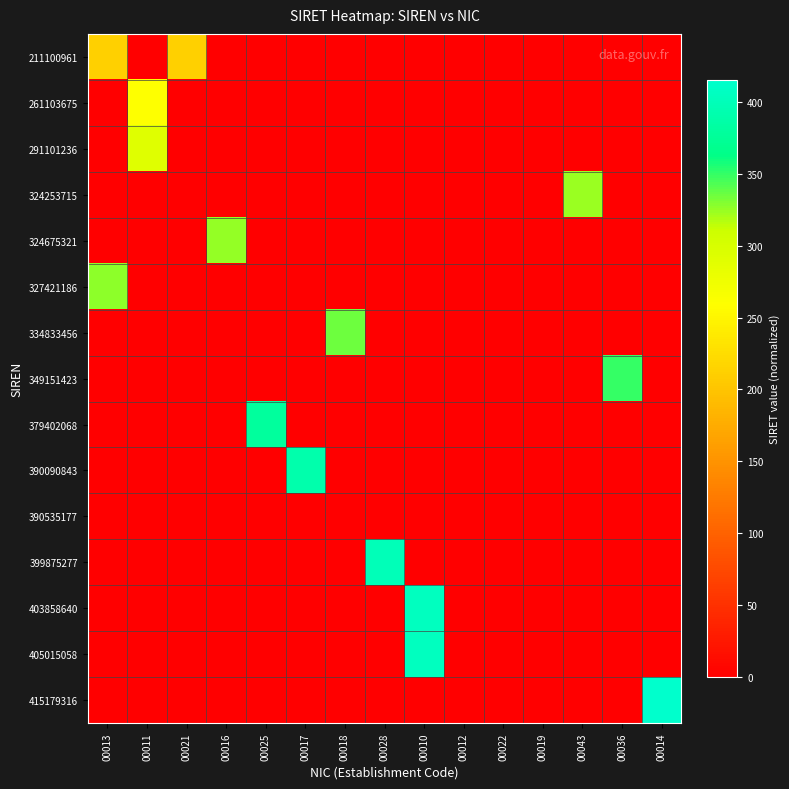

At which category is the sum across all series the highest?

00010